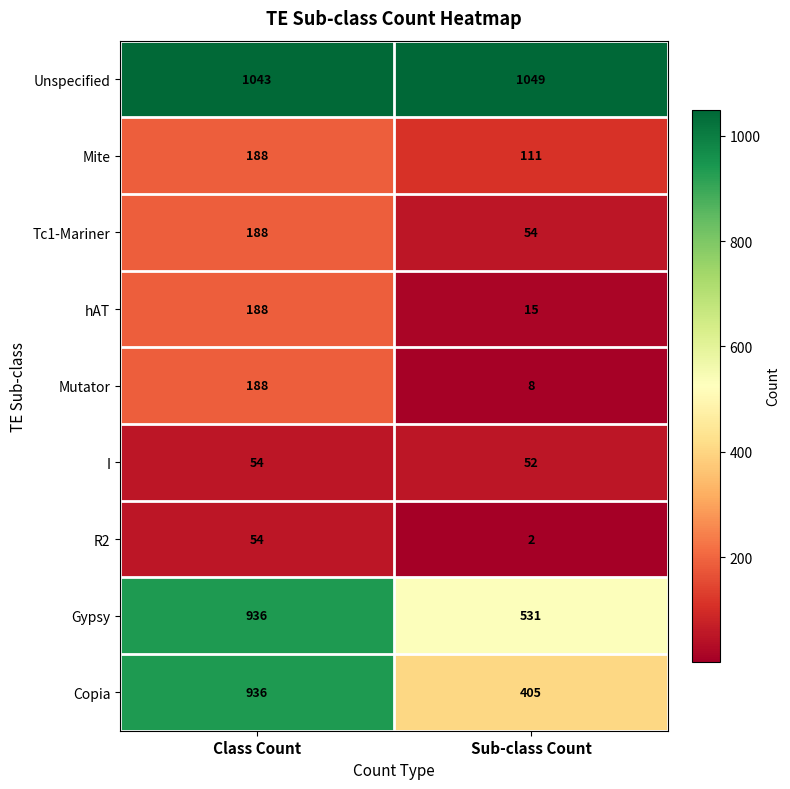

At how many categories does at least one series exceed 528?

2